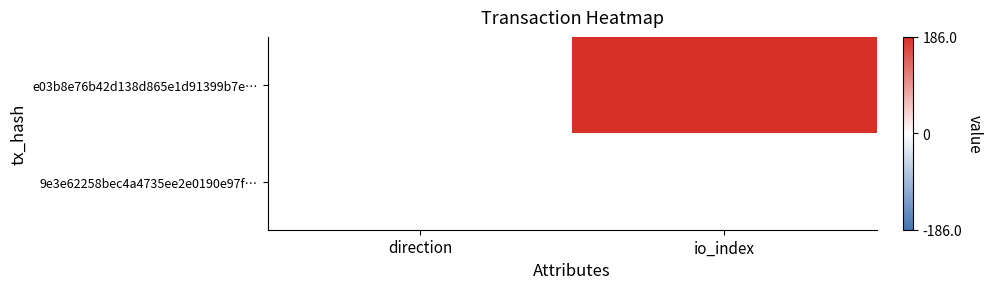

At direction, list the series in order from smallest to largest.

e03b8e76b42d138d865e1d91399b7e…, 9e3e62258bec4a4735ee2e0190e97f…